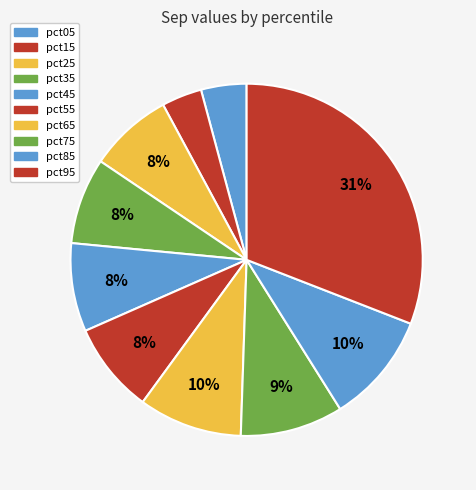

To the nearest percent, what is the average slice percentage?

10%